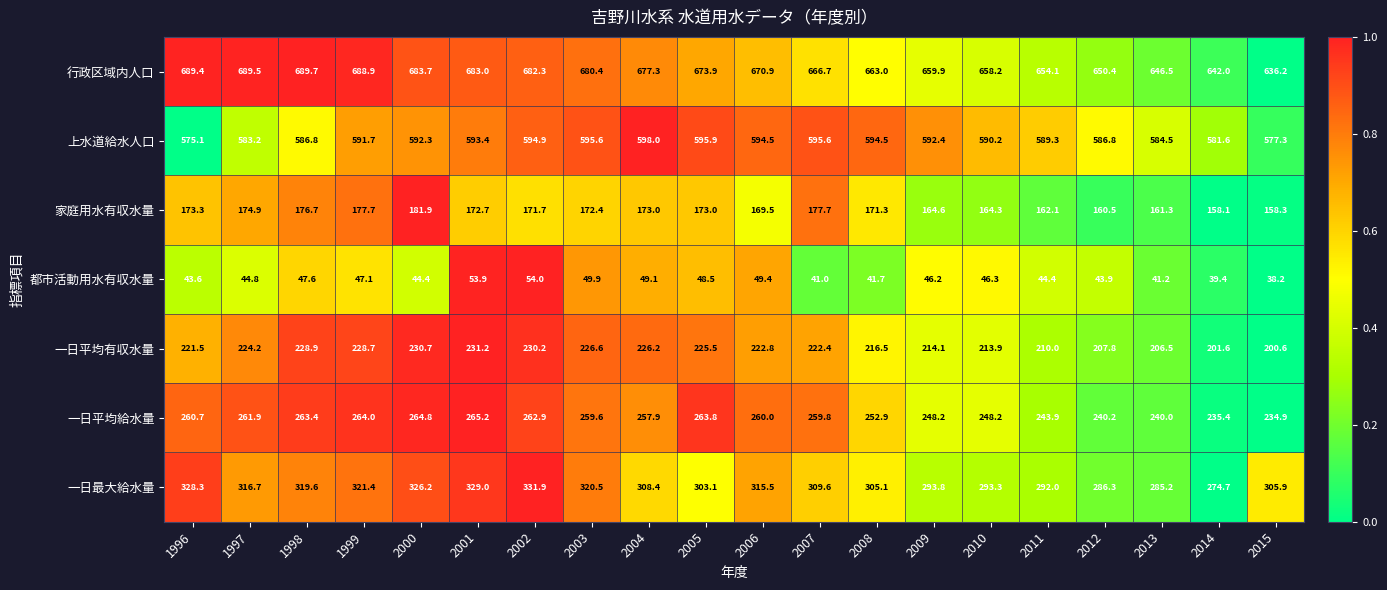

What is the maximum value for 都市活動用水有収水量?

54.0